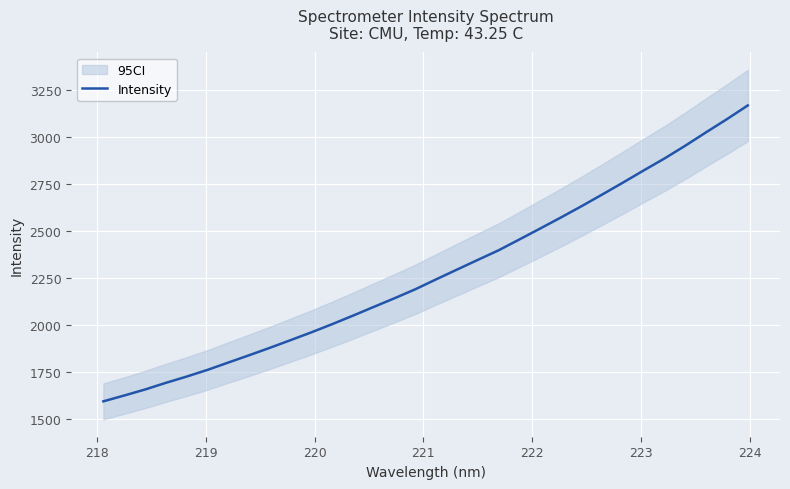

Reading left to right, what are all the values shown in this chart?

1592.2	1623.2	1655.2	1690.7	1724.2	1759.8	1798.9	1837.8	1877.5	1918.6	1960.1	2003.8	2049.2	2095.8	2142.1	2190.0	2242.7	2294.6	2346.2	2397.3	2455.1	2513.4	2572.4	2633.0	2695.5	2759.1	2824.1	2887.9	2955.9	3027.3	3097.1	3169.9